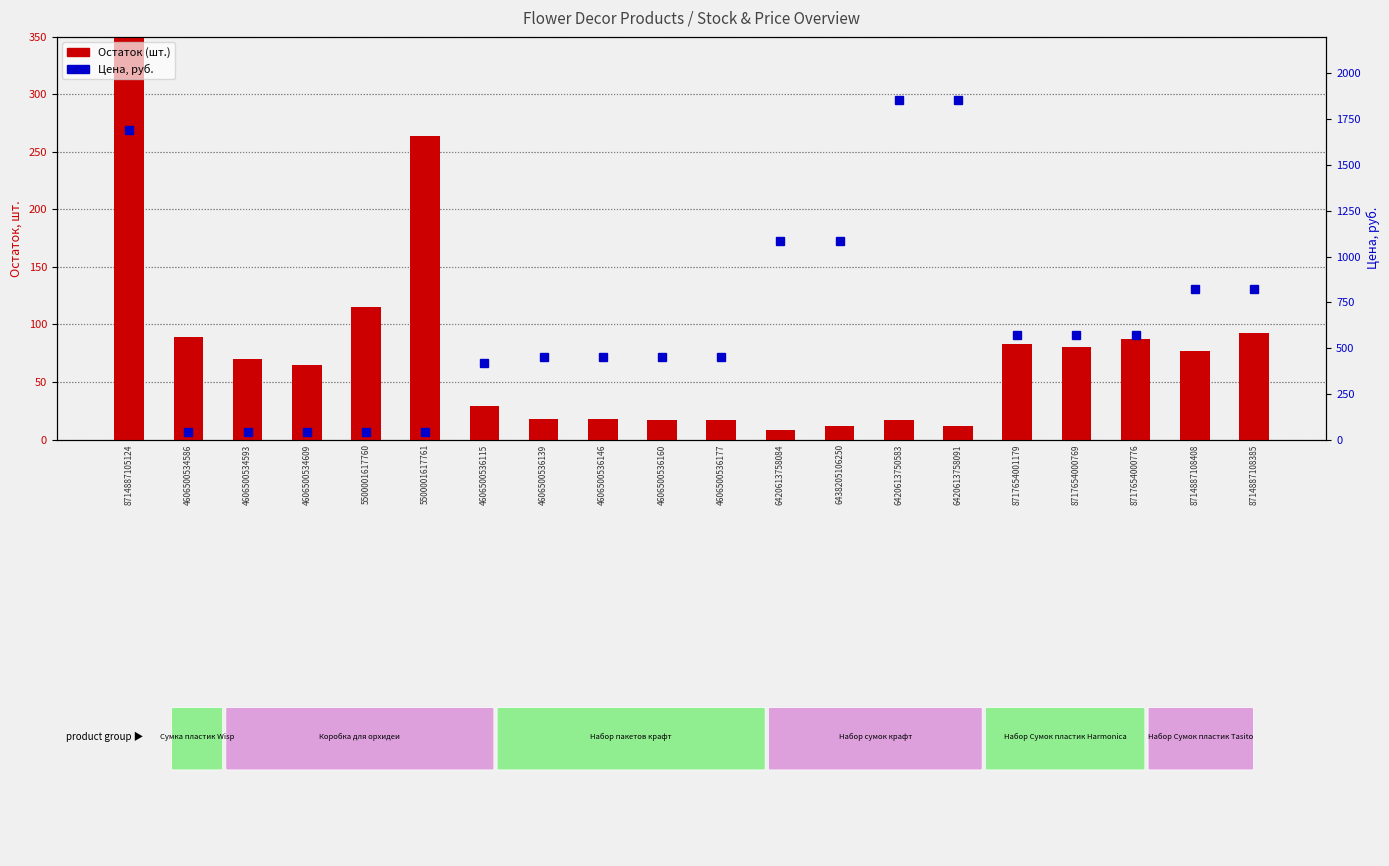

What is the label of the 6th bar from the left?

5500001617761